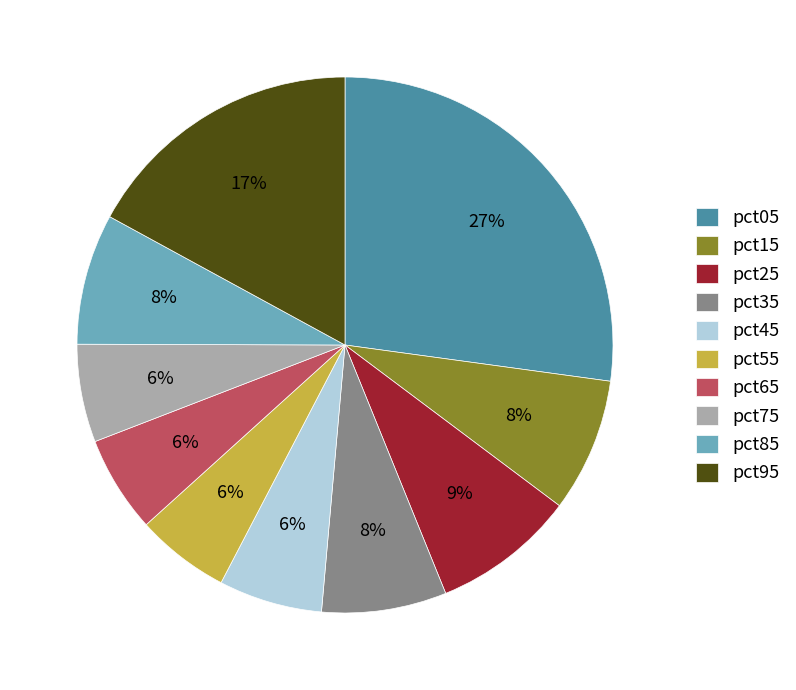

The pct75 slice represents 17% of the pie. True or false?

False